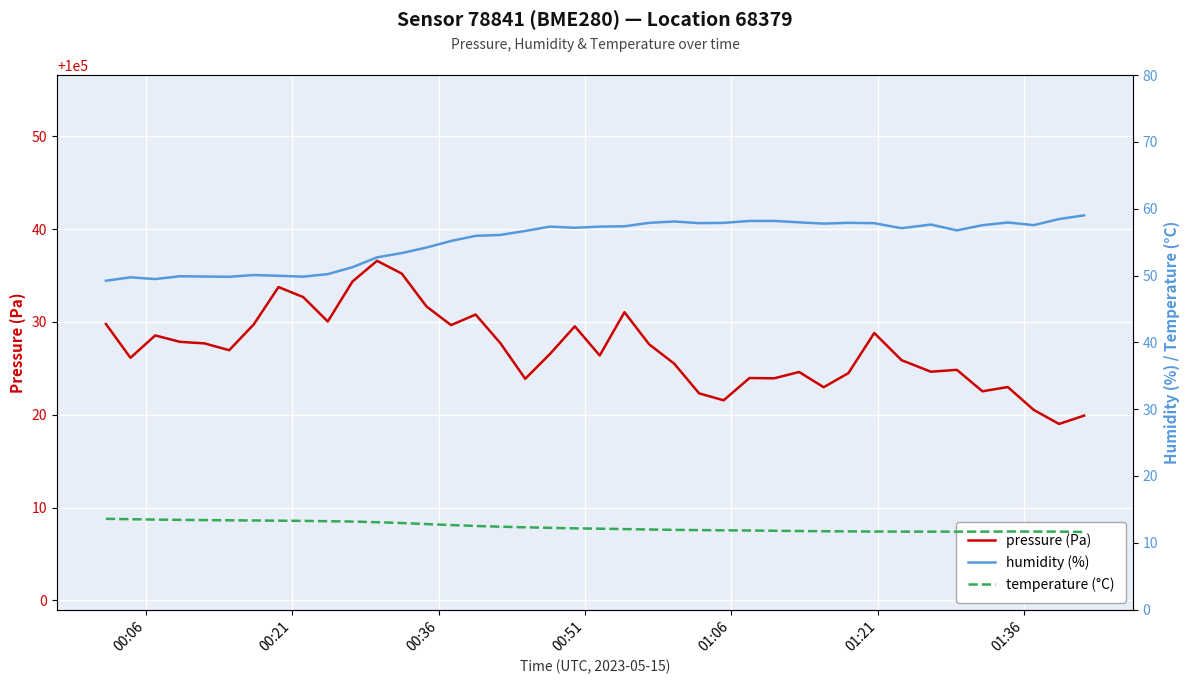

Is the value of pressure (Pa) at 10 greater than the value of humidity (%) at 00:06?

Yes